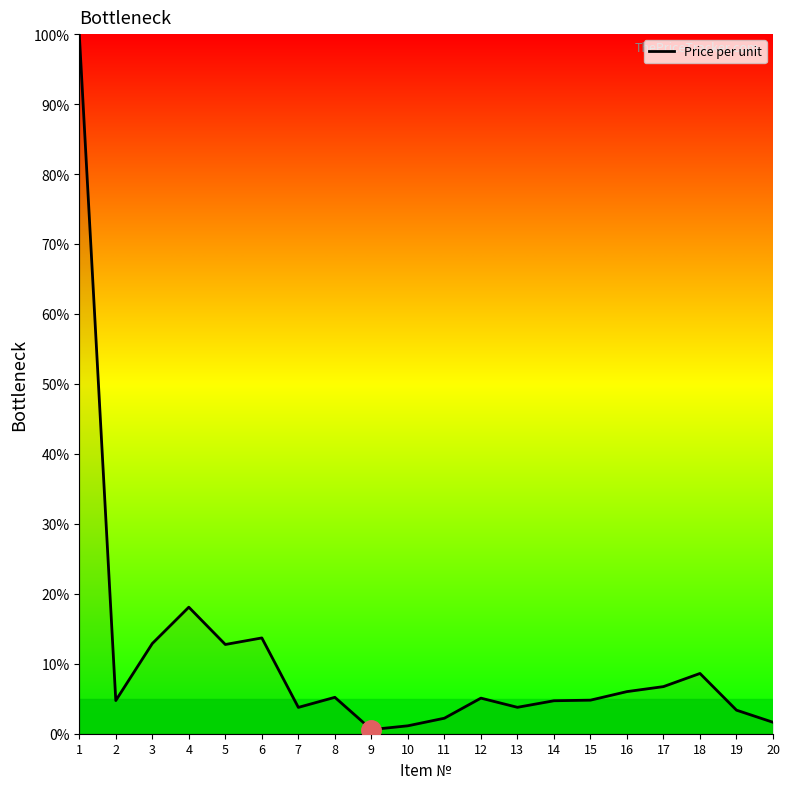

What is the minimum value shown in the chart?

0.6